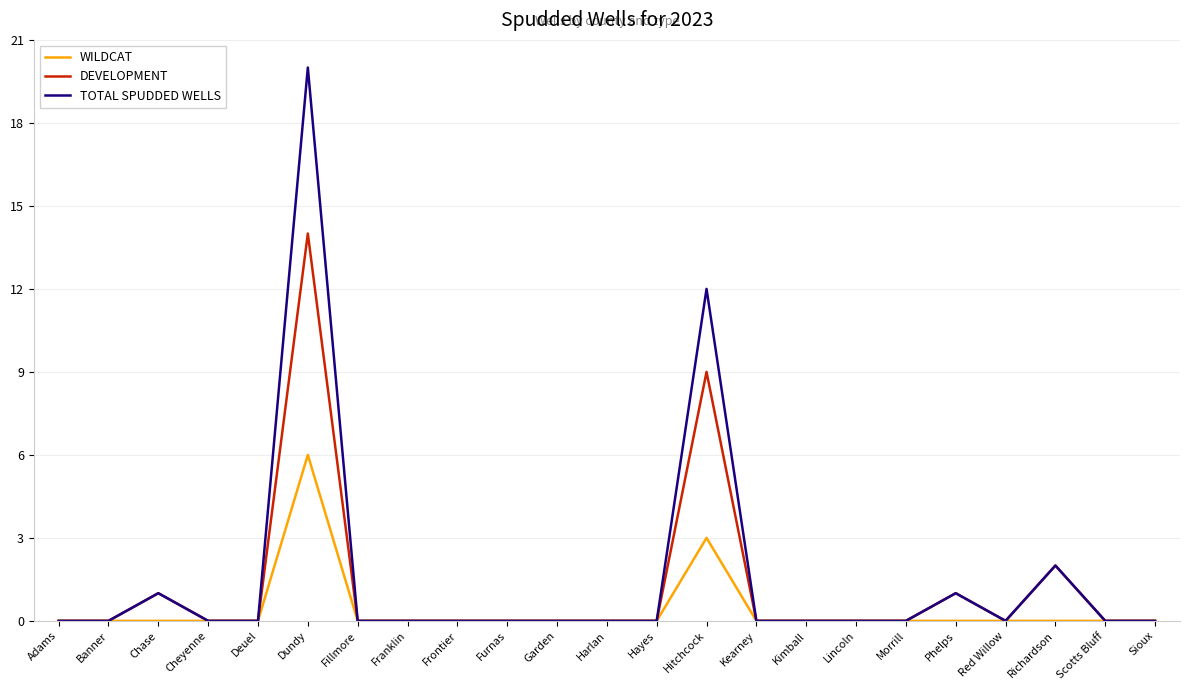

What is the maximum value shown in the chart?

20